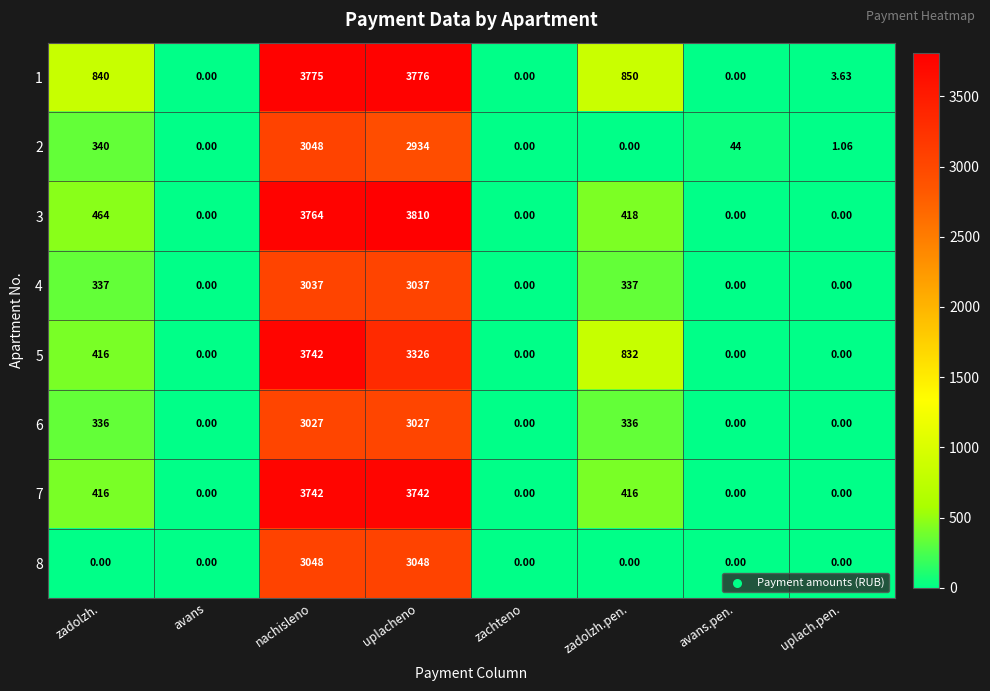

How many series are shown in this chart?

8